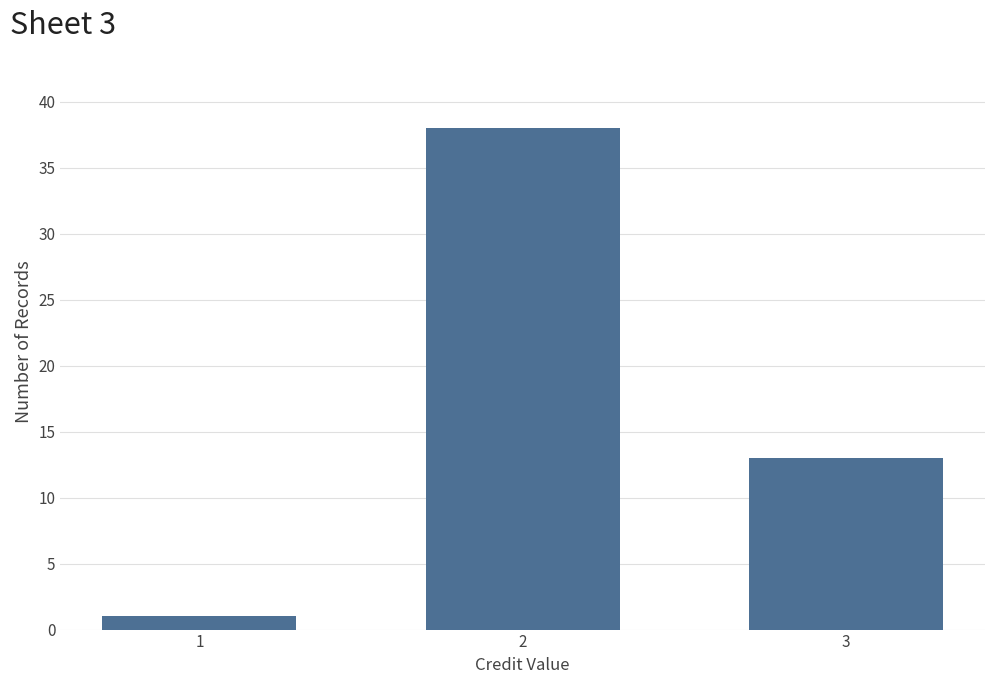

Reading left to right, extract all data points from this chart.

1	38	13